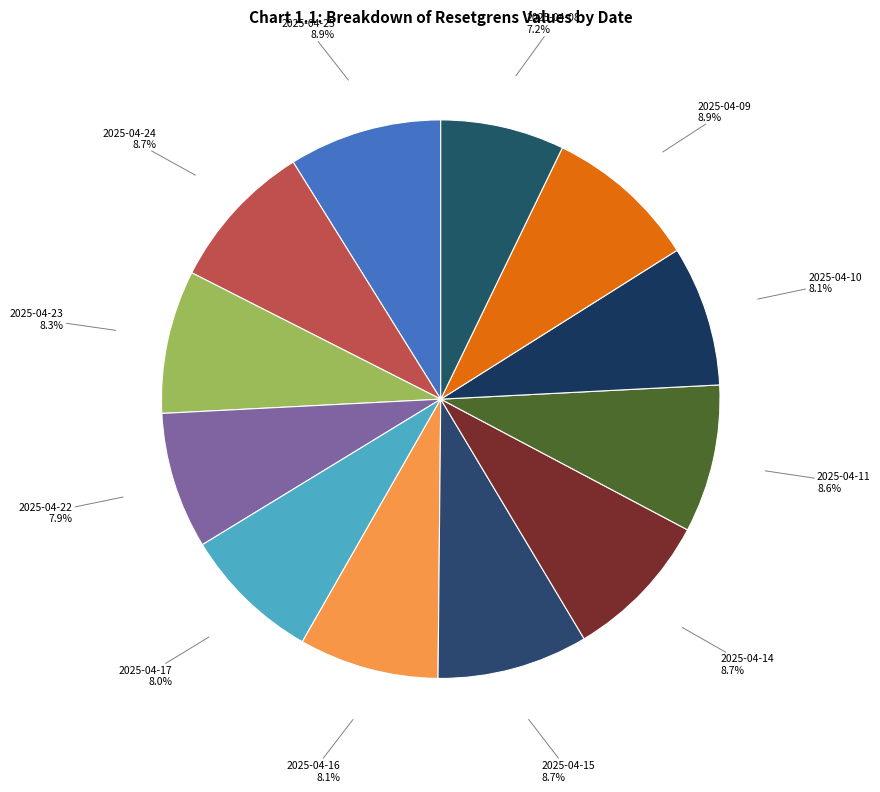

Which category has the smallest portion of the pie?

2025-04-08